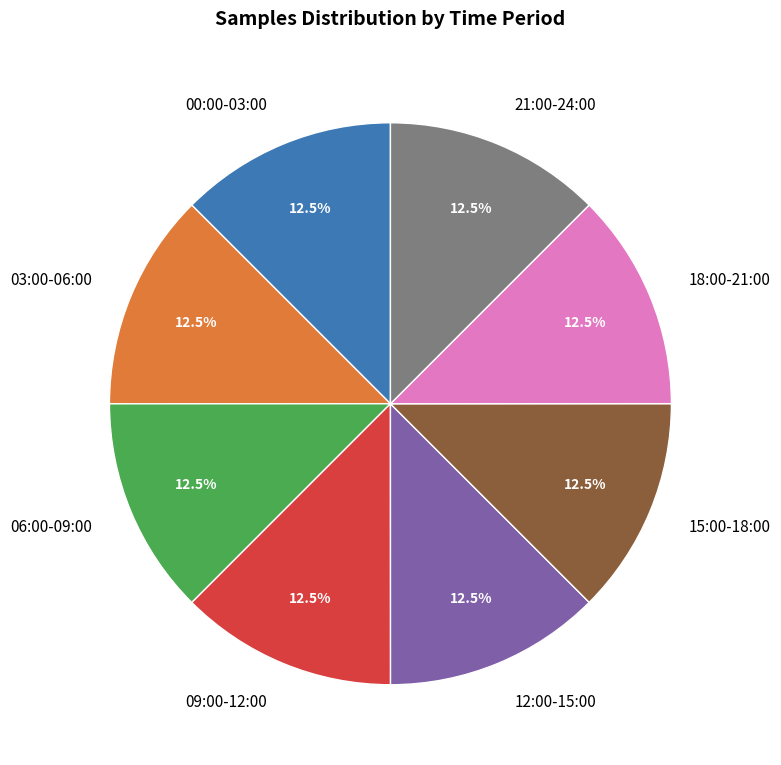

How many slices are in this pie chart?

8